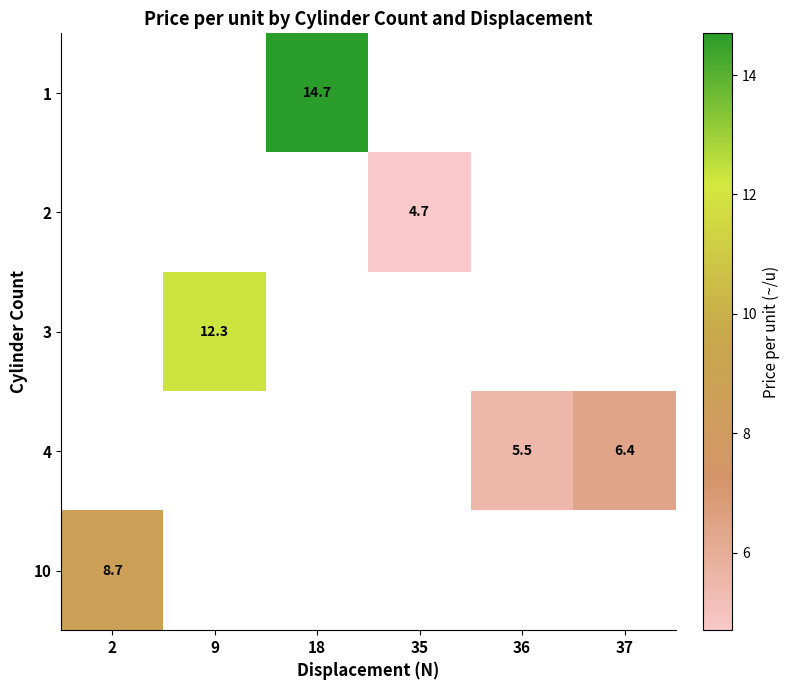

The 1 series shows 25.1 at 18. True or false?

False